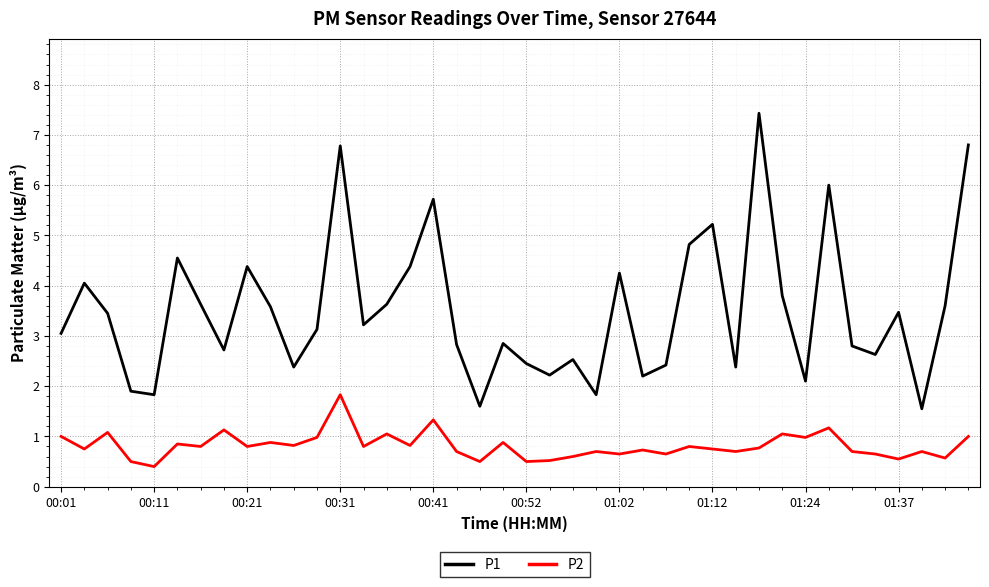

Which series has the largest total across all categories?

P1